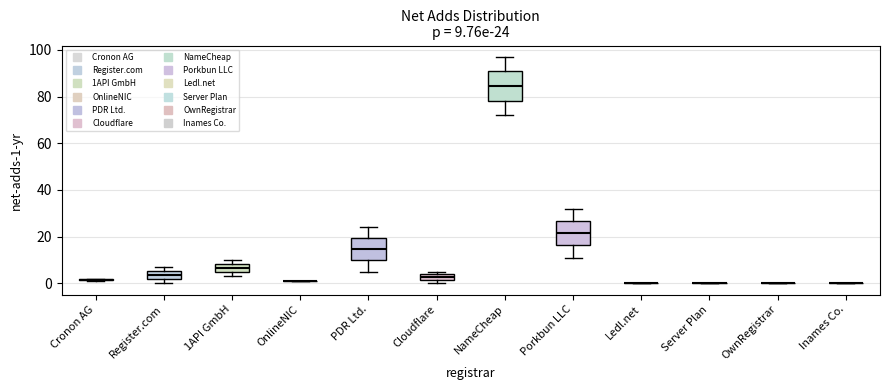

Which box is the tallest, from its lower edge to its upper edge?

NameCheap